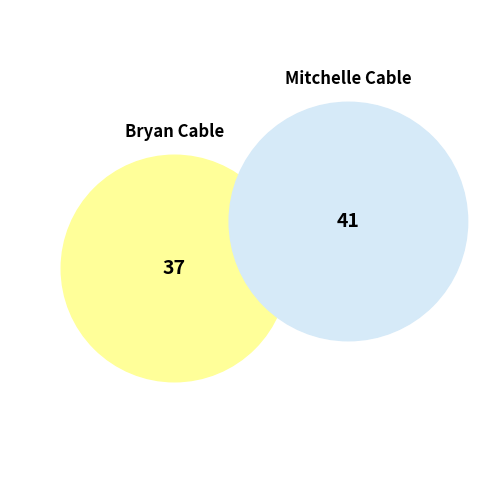

What is the change in value from 1 to 2?

+4